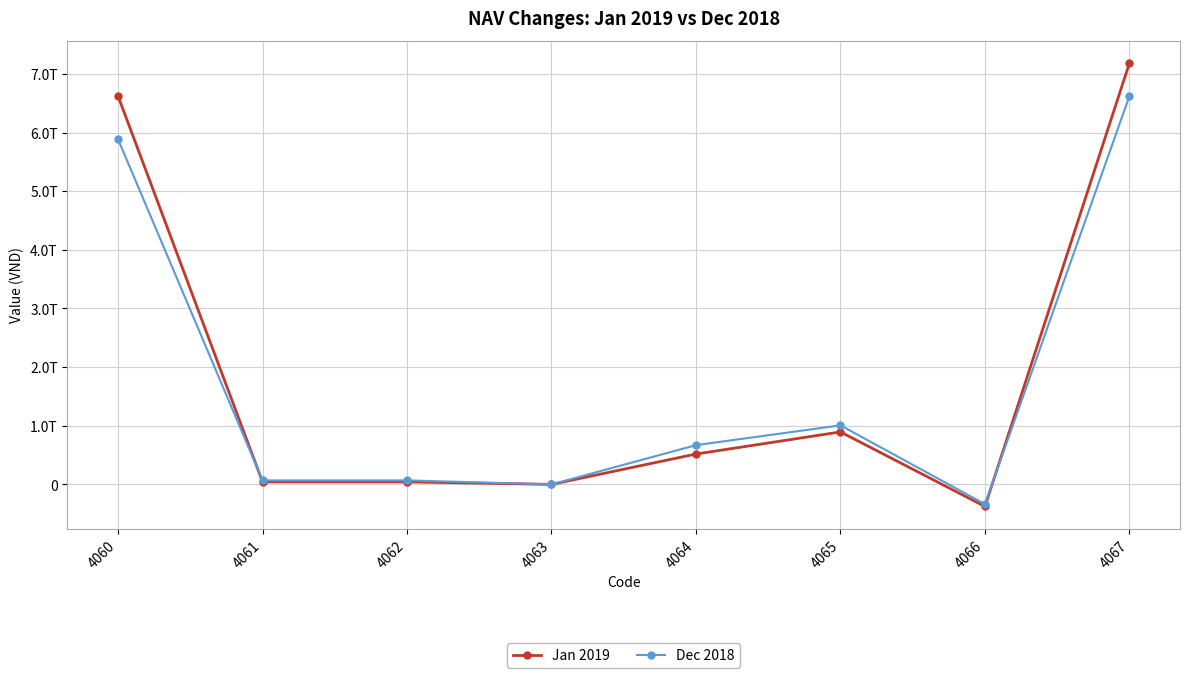

True or false: Jan 2019 has a value of 121524752970 at 4064.

False